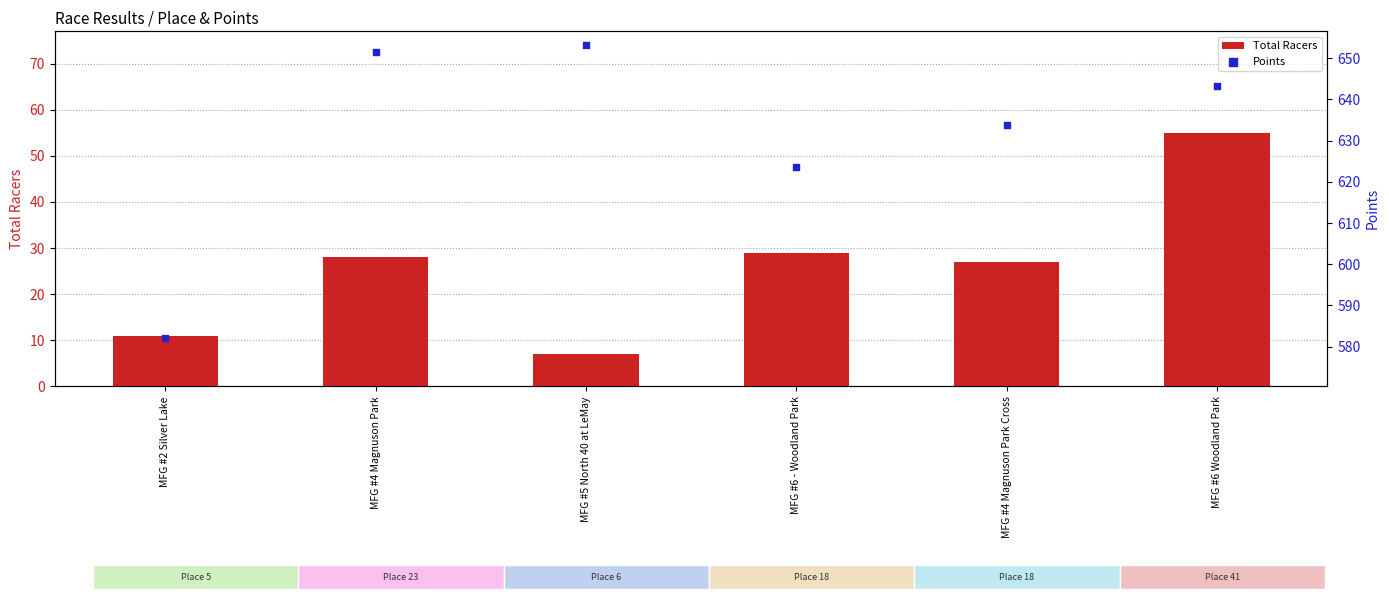

Which series reaches the minimum Y coordinate?

Total Racers